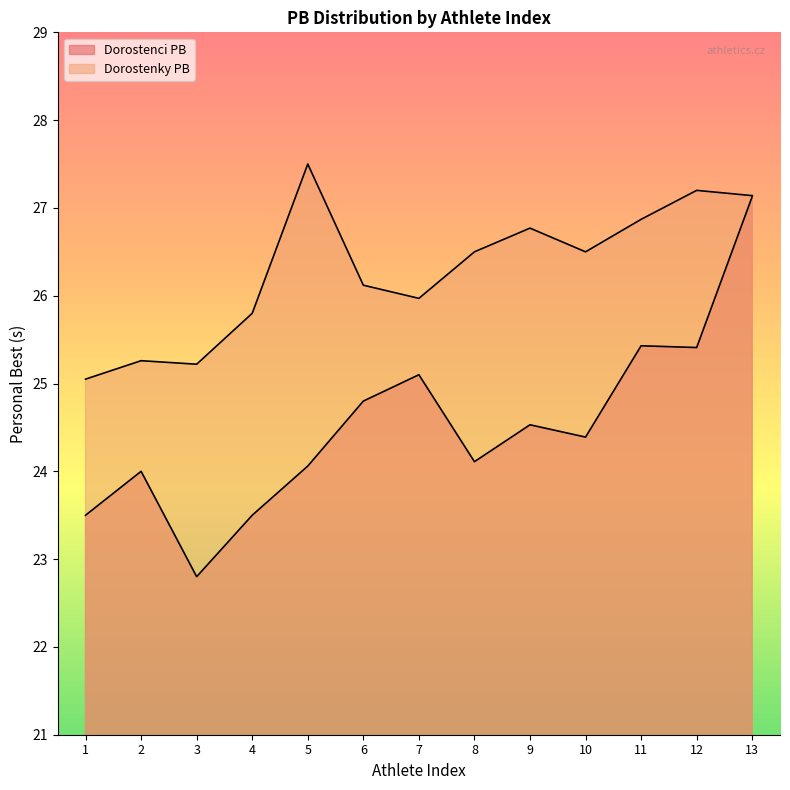

At which label does Dorostenci PB reach its minimum?

3